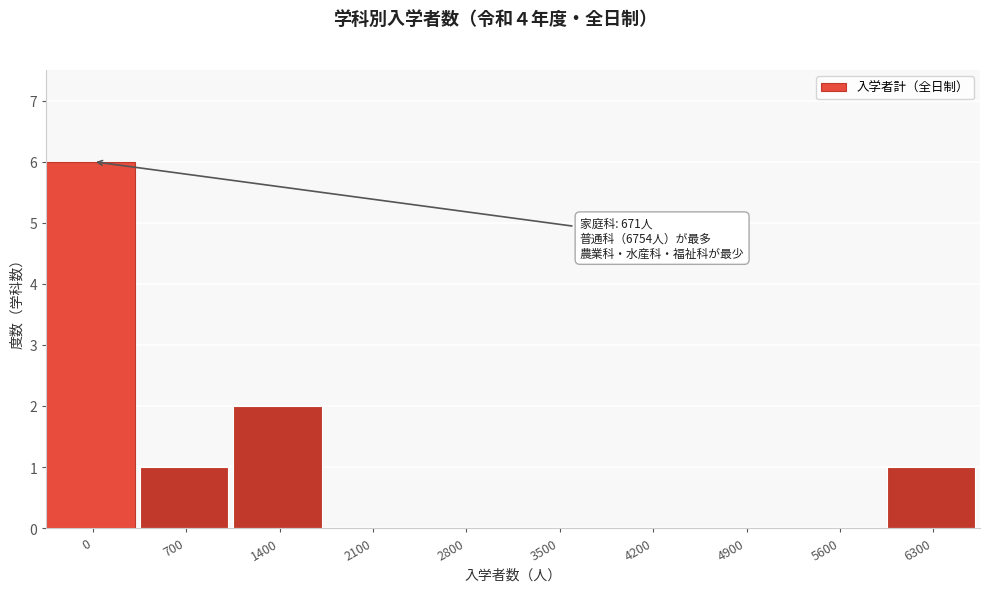

Reading left to right, list all the values displayed in this chart.

0=6	700=1	1400=2	2100=0	2800=0	3500=0	4200=0	4900=0	5600=0	6300=1